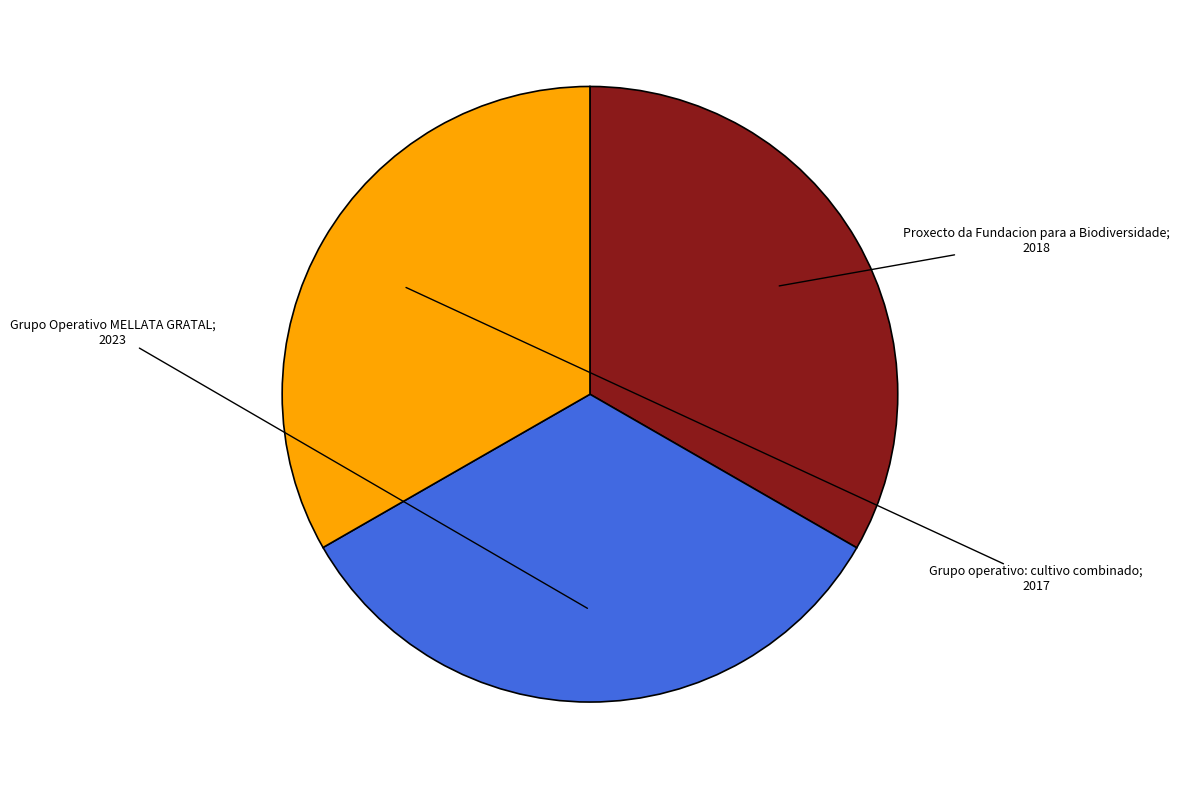

Is there any slice that represents more than half of the pie?

No